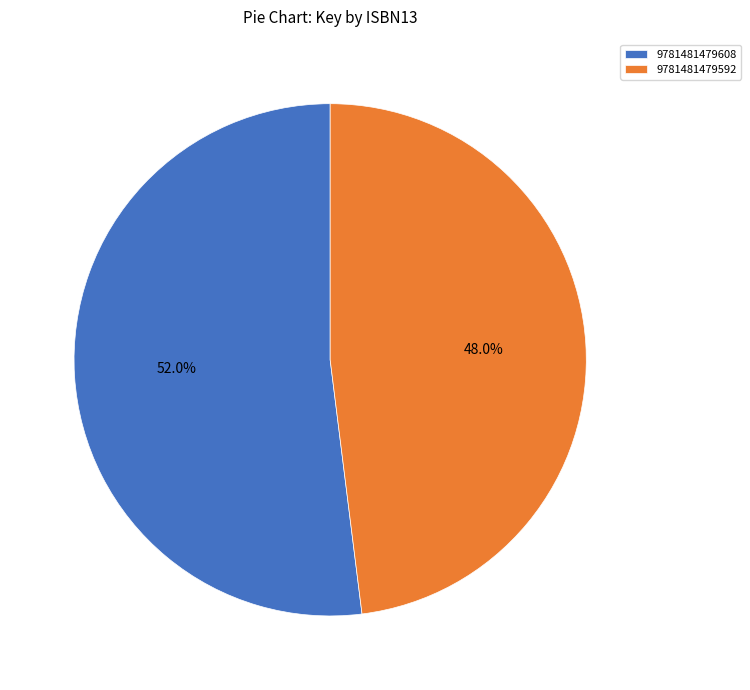

The 9781481479608 slice represents 52% of the pie. True or false?

True